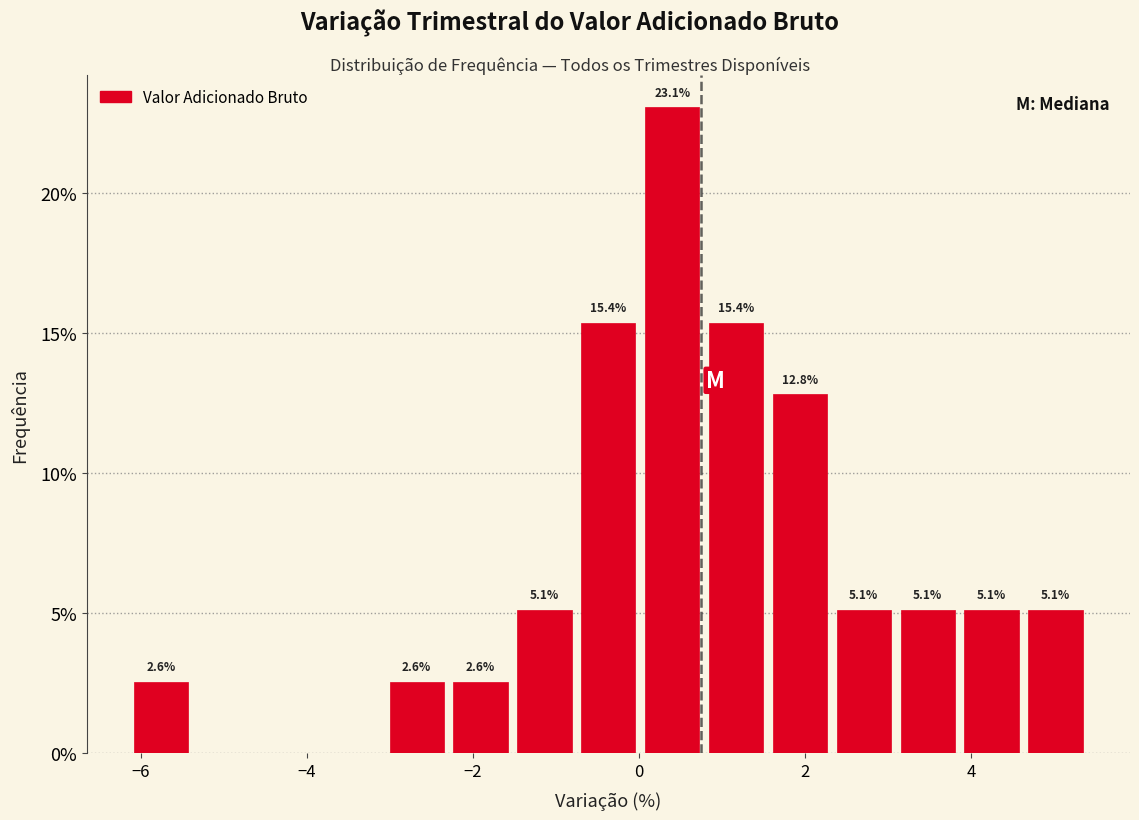

Around what value on the x-axis is the tallest bar? Give the approximate position of its centre, as read against the axis.

0.4